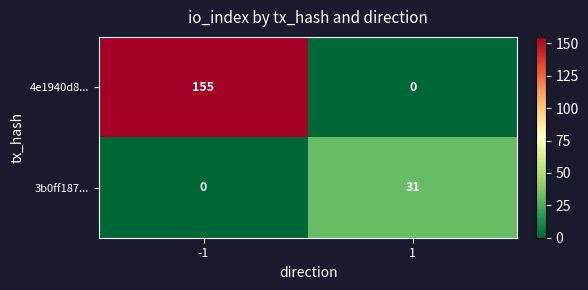

What is the difference between the highest and lowest values at -1?

155